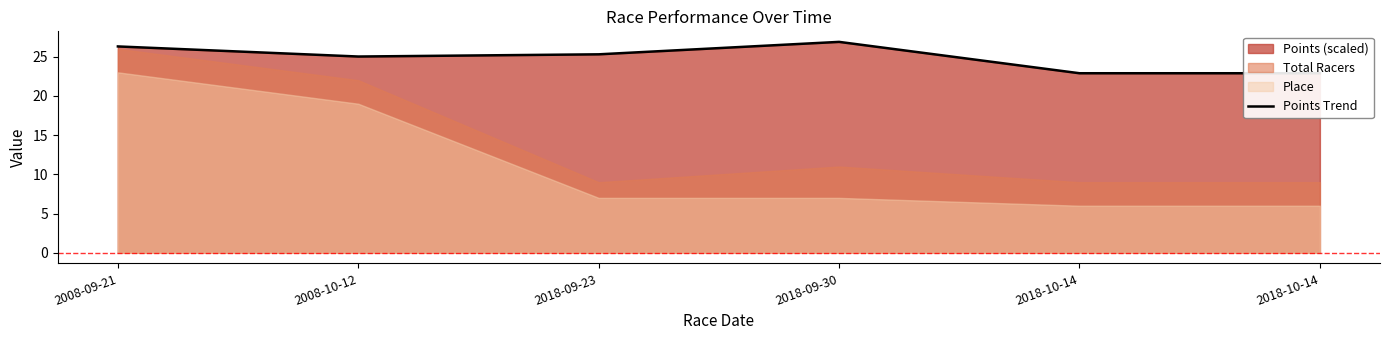

How many points are higher than both their immediate neighbors (excluding endpoints)?

1